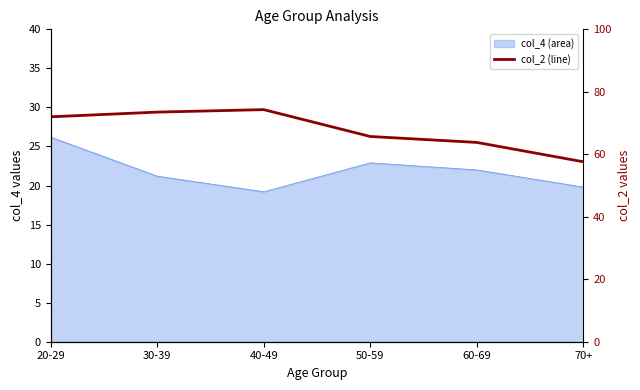

What is the change in value from 50-59 to 60-69?

-1.9